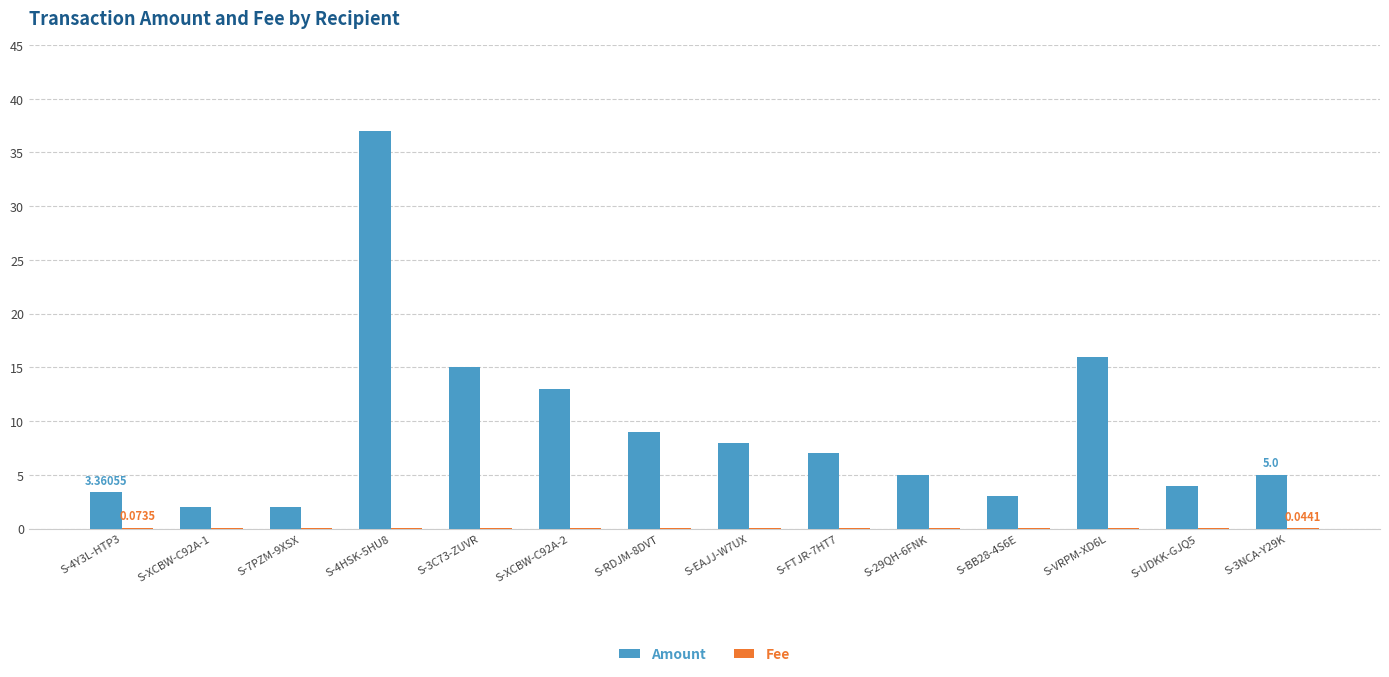

Which series changed the most between S-FTJR-7HT7 and S-BB28-4S6E?

Amount